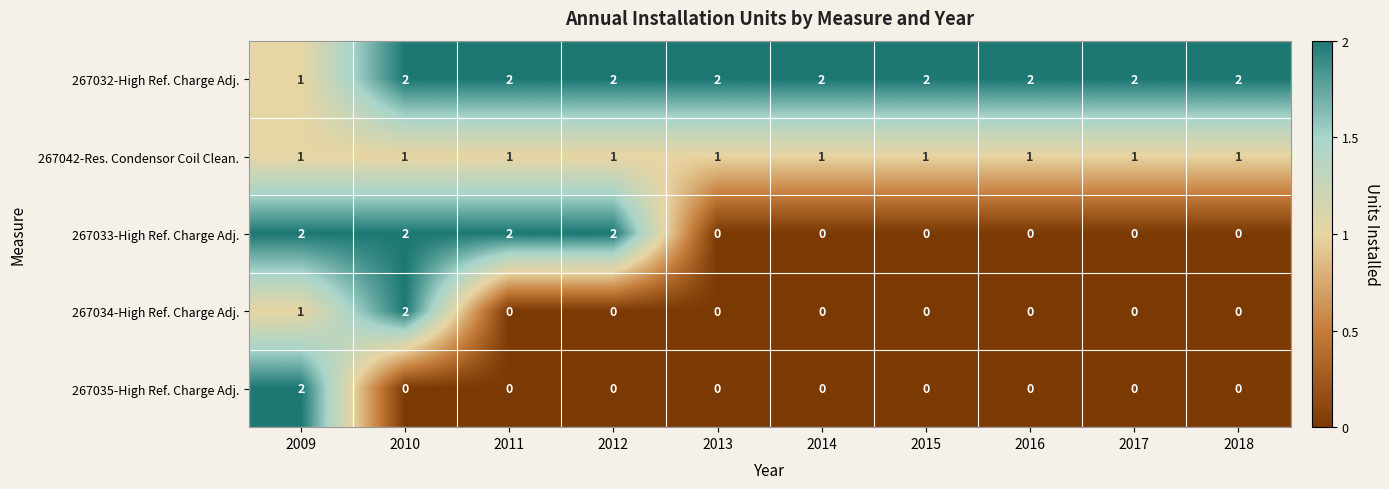

What is the difference between the highest and lowest values at 2017?

2